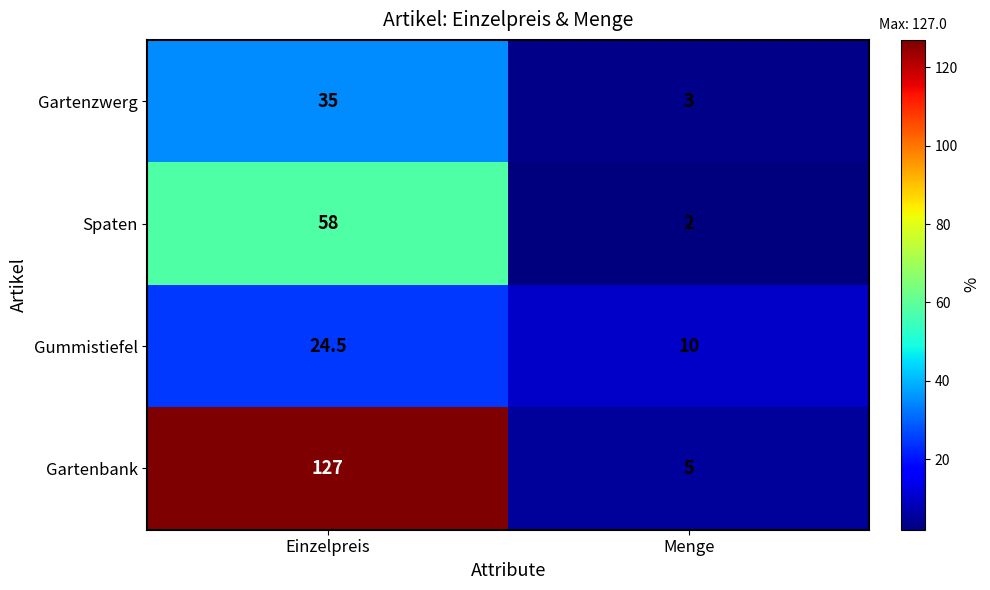

At how many categories does at least one series exceed 50?

1